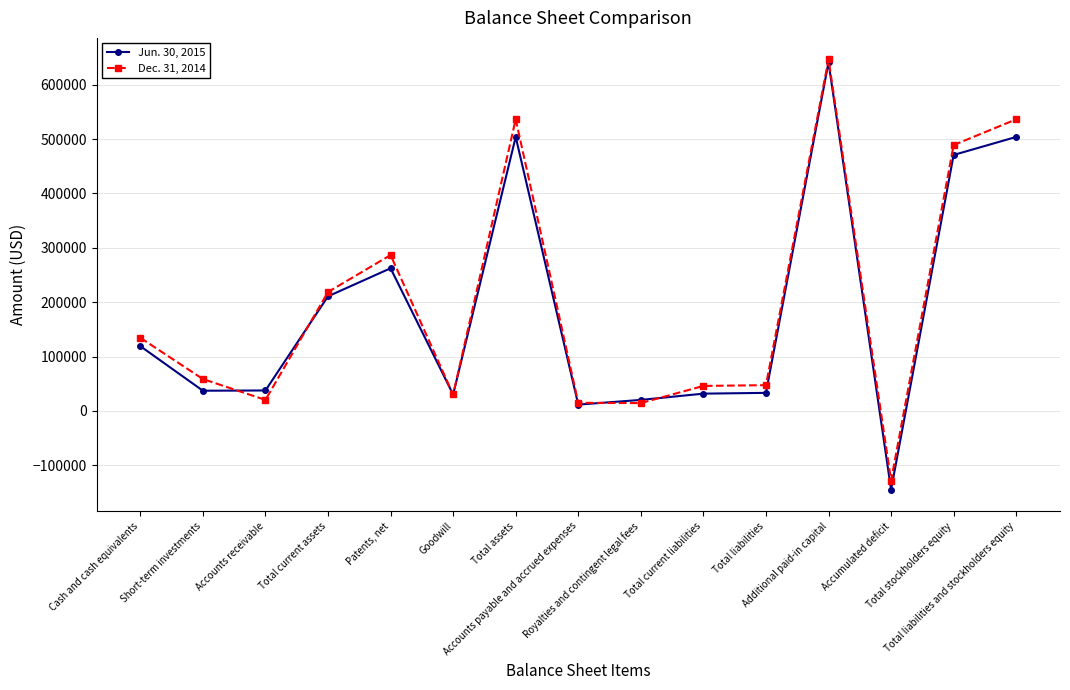

At which label does Dec. 31, 2014 first exceed 58558?

Cash and cash equivalents